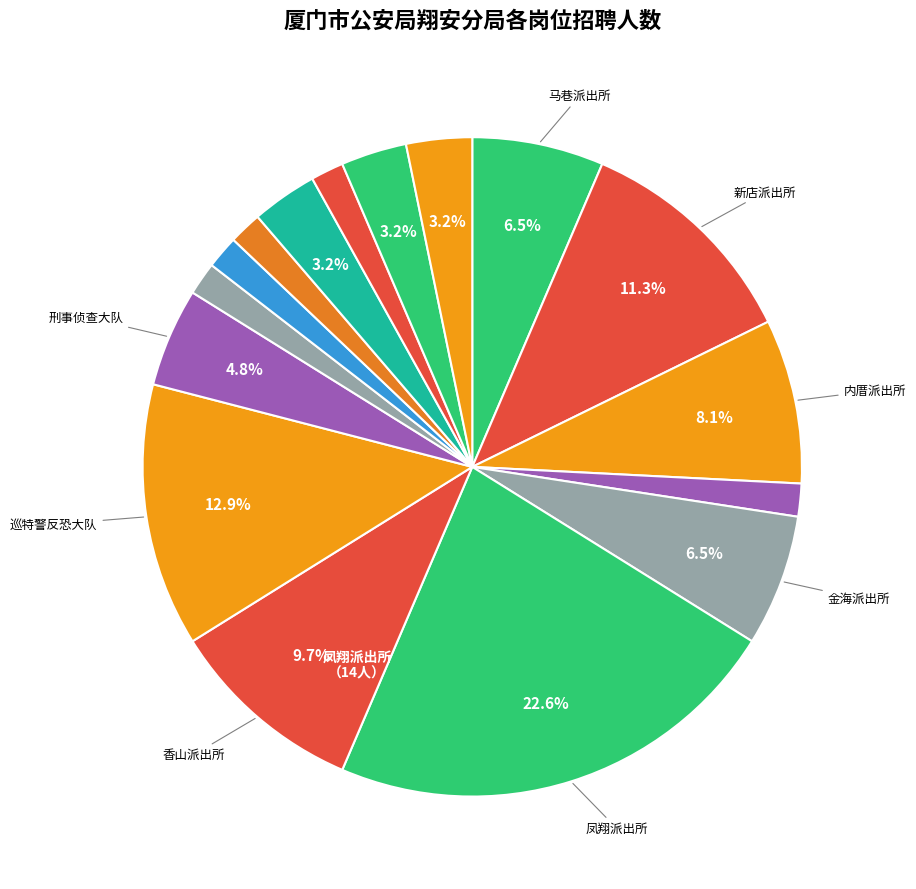

To the nearest percent, what is the average slice percentage?

6%